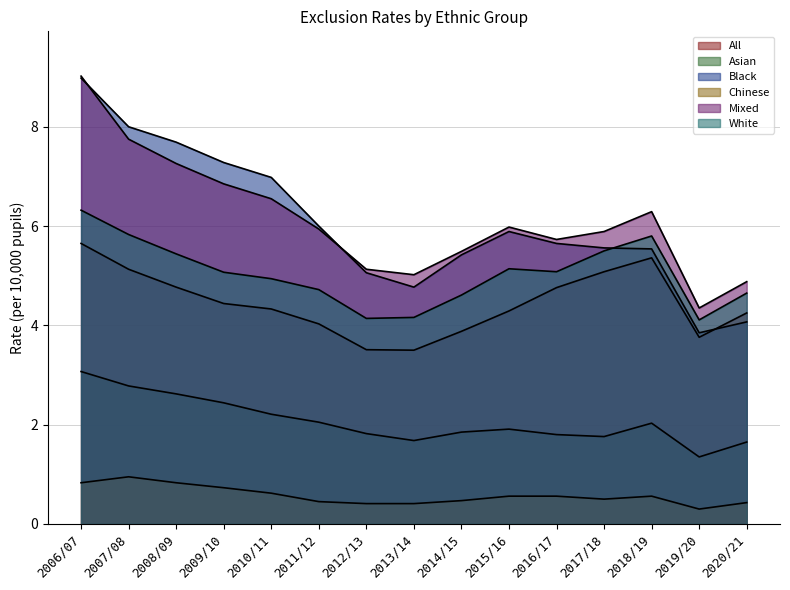

Between 2011/12 and 2012/13, which series saw the biggest shift?

Black